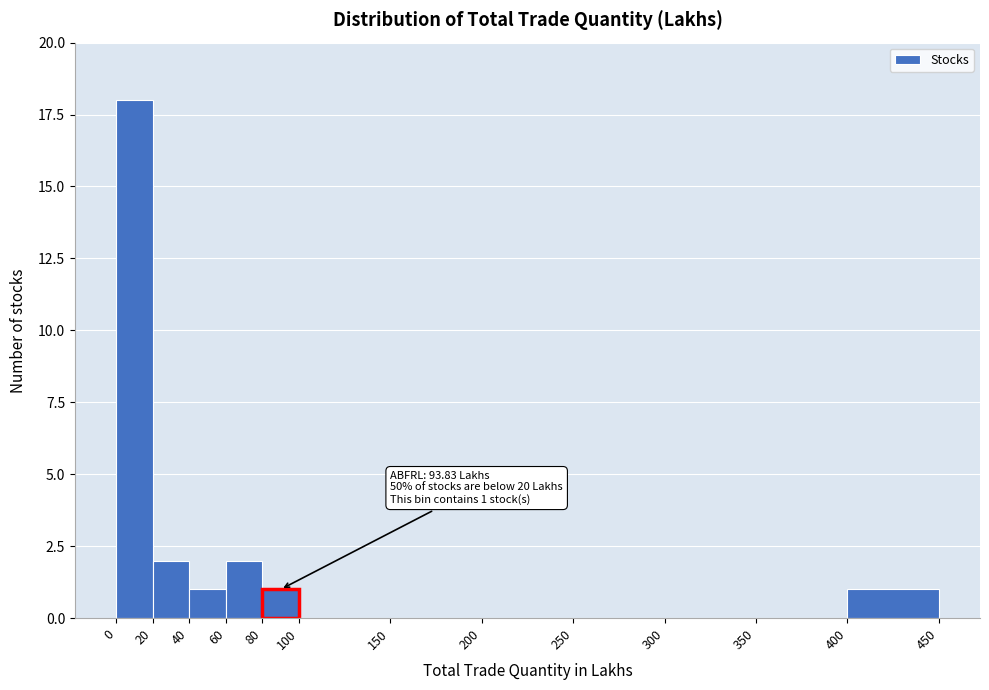

Which range on the x-axis has the tallest bar?

0 to 20